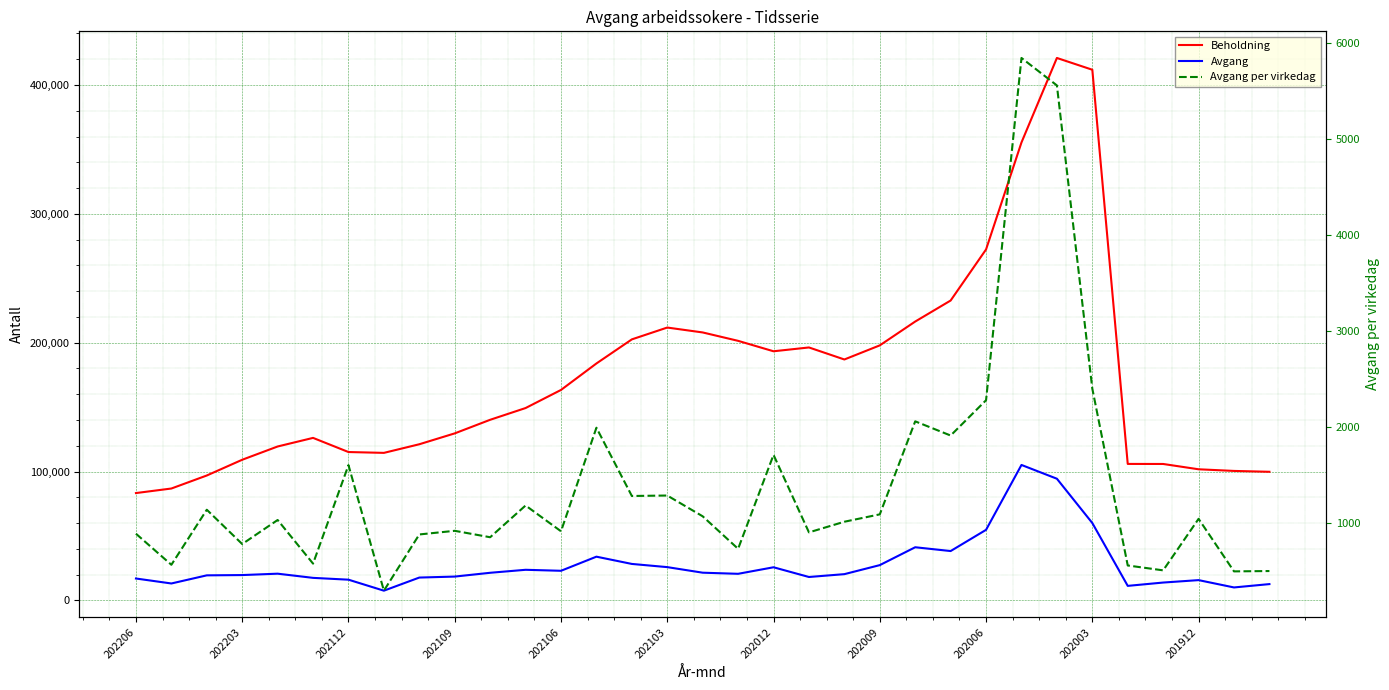

How many data points in Avgang per virkedag are above 1036?

17